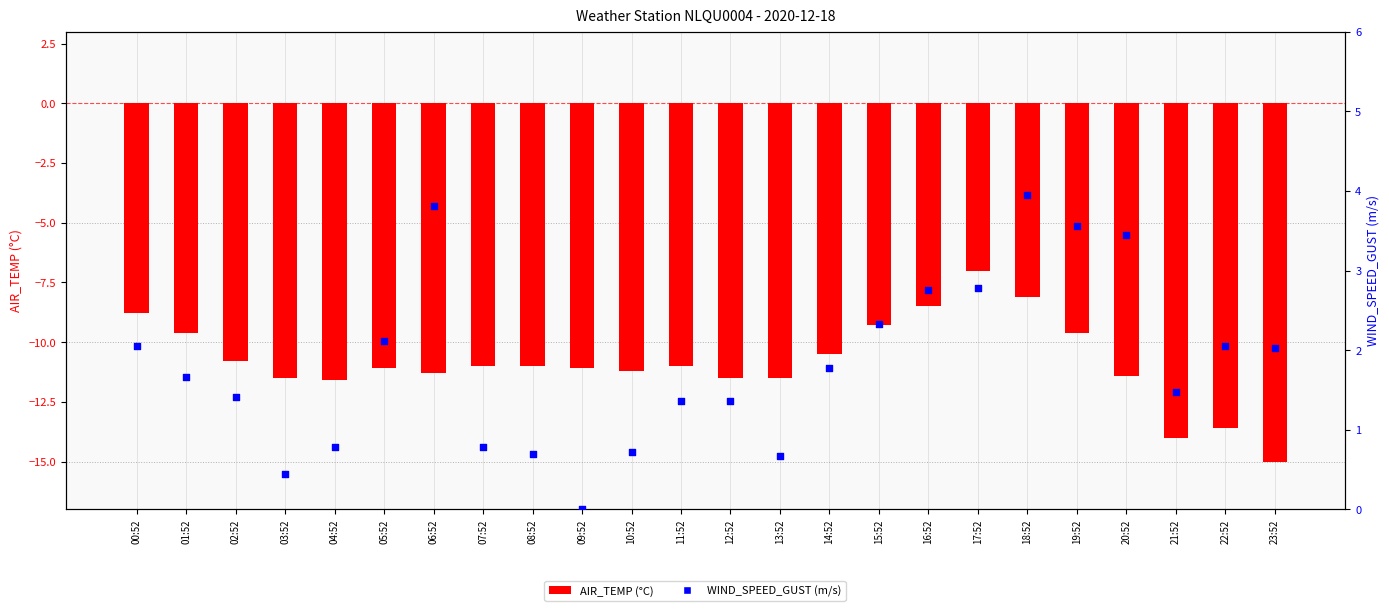

Which series contains the highest Y value?

WIND_SPEED_GUST